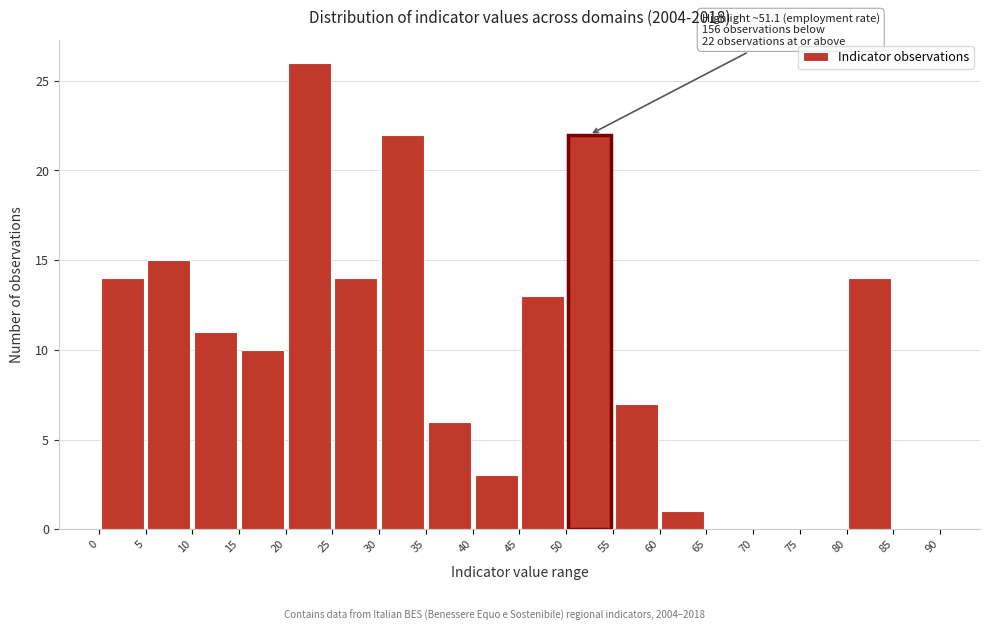

Which range on the x-axis has the tallest bar?

20 to 25